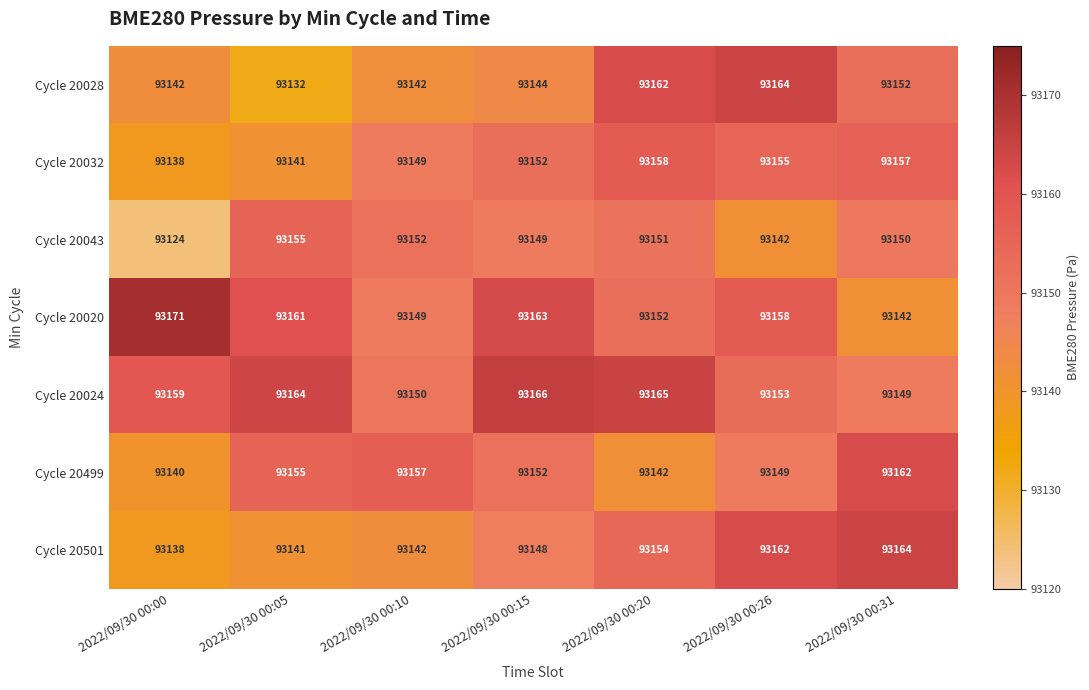

Is it true that Cycle 20499 equals 93162 at 2022/09/30 00:31?

True